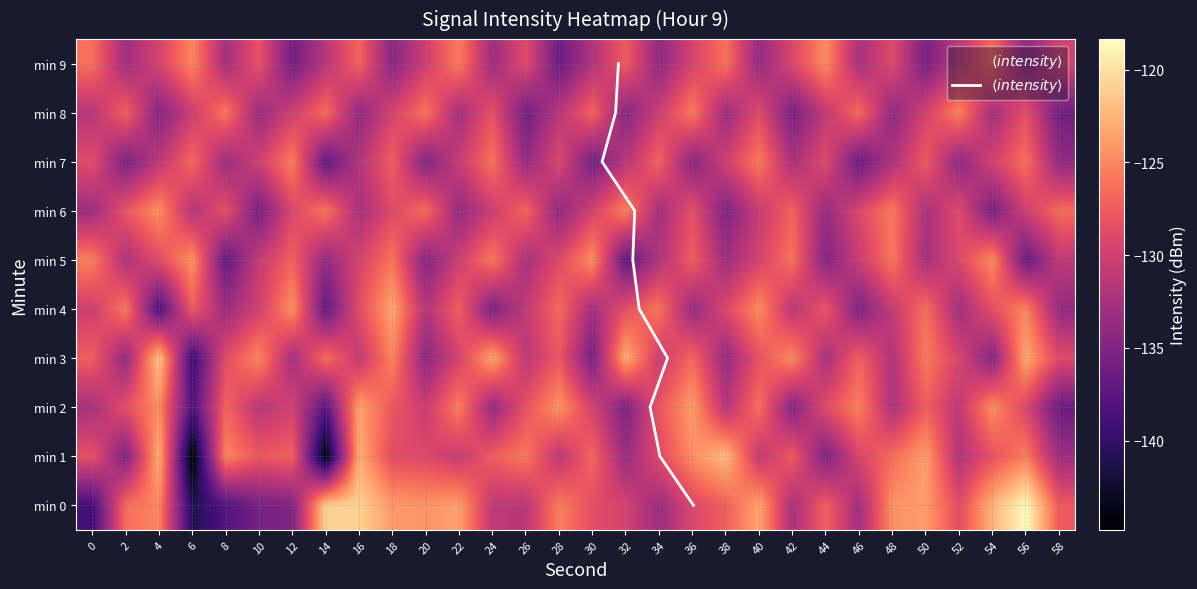

Read the 0 value at 38.

-127.2